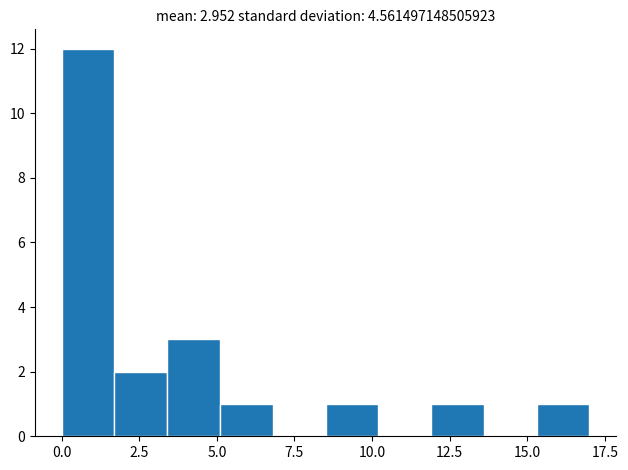

Around what value on the x-axis is the tallest bar? Give the approximate position of its centre, as read against the axis.

1.0